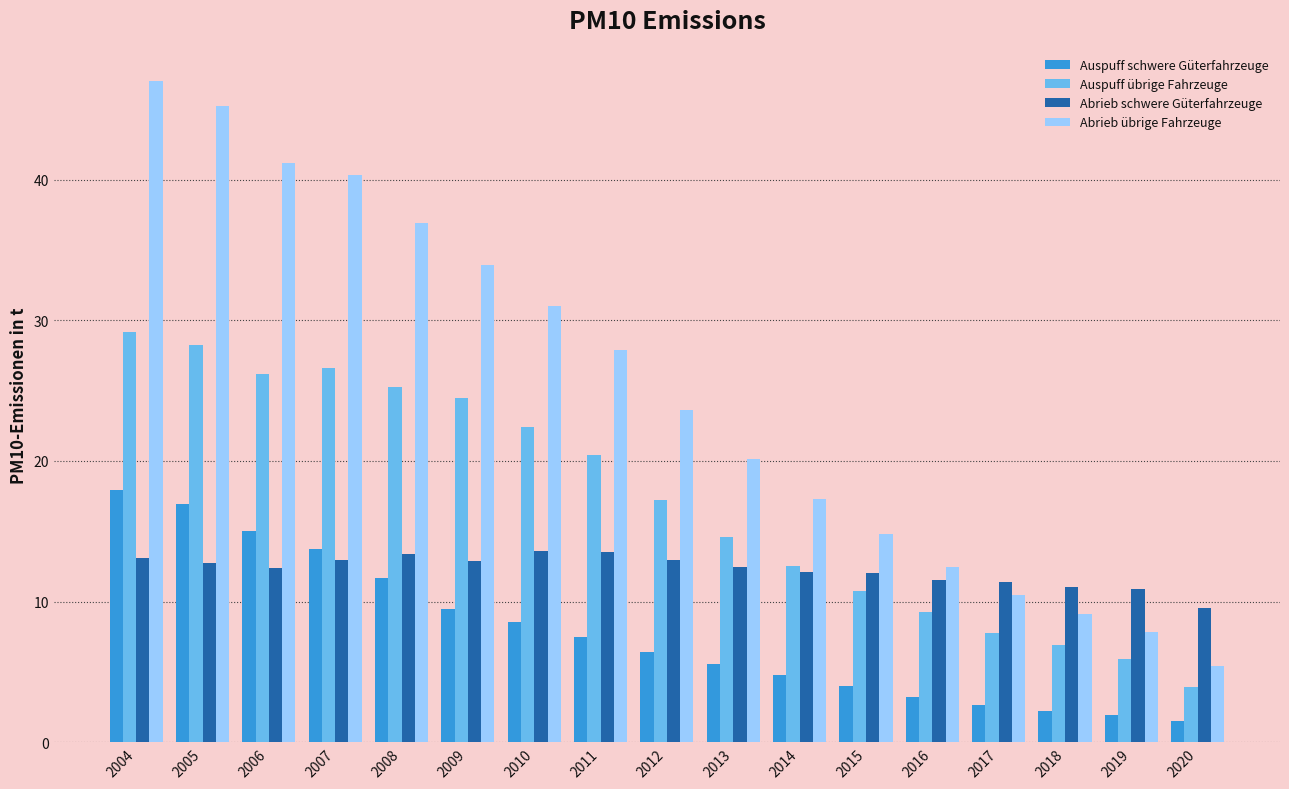

Are the bars grouped side by side (vs. stacked)?

Yes